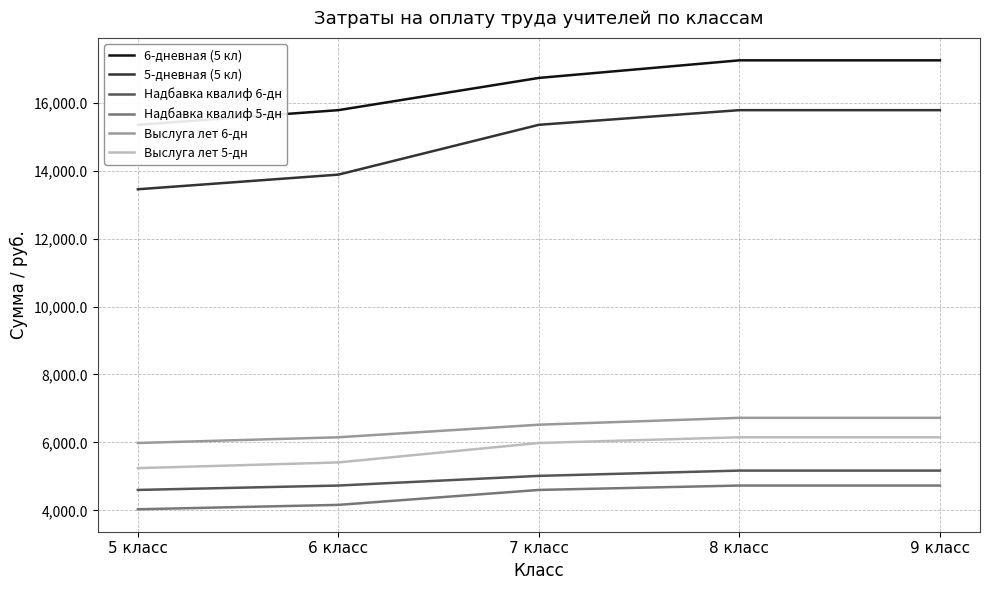

Which category has the highest value across all series?

8 класс